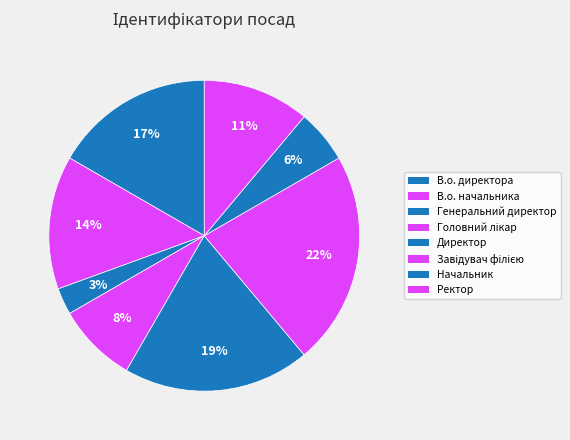

What is the total percentage of Ректор and Начальник?

16.7%